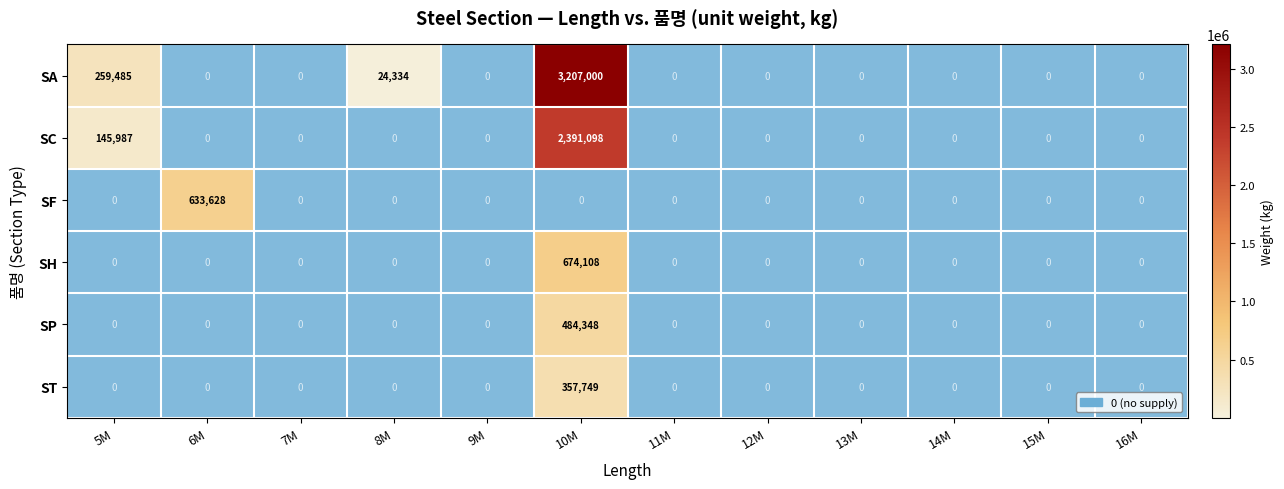

What is the maximum value shown in the chart?

3207000